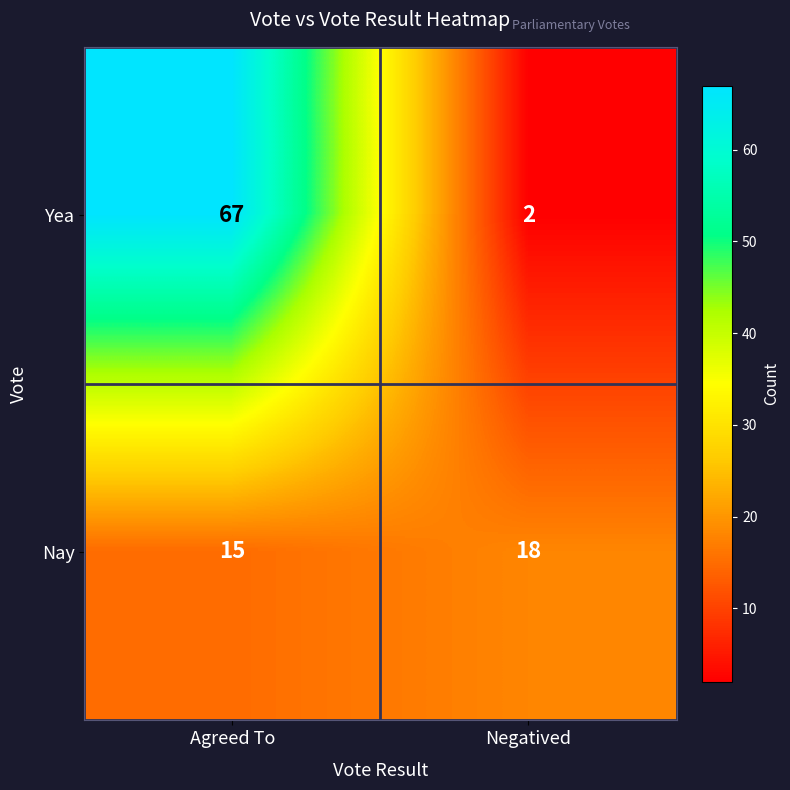

List the series in order of their overall mean, lowest first.

Nay, Yea